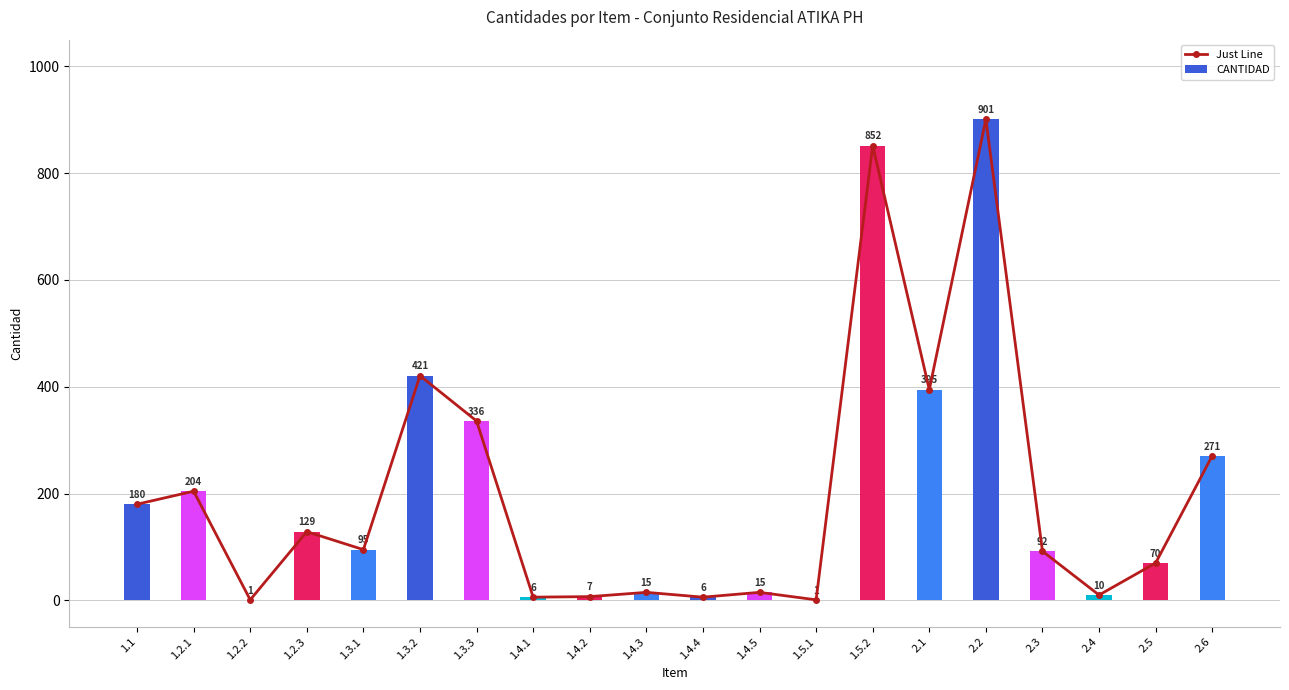

What is the maximum value for Just Line?

900.9